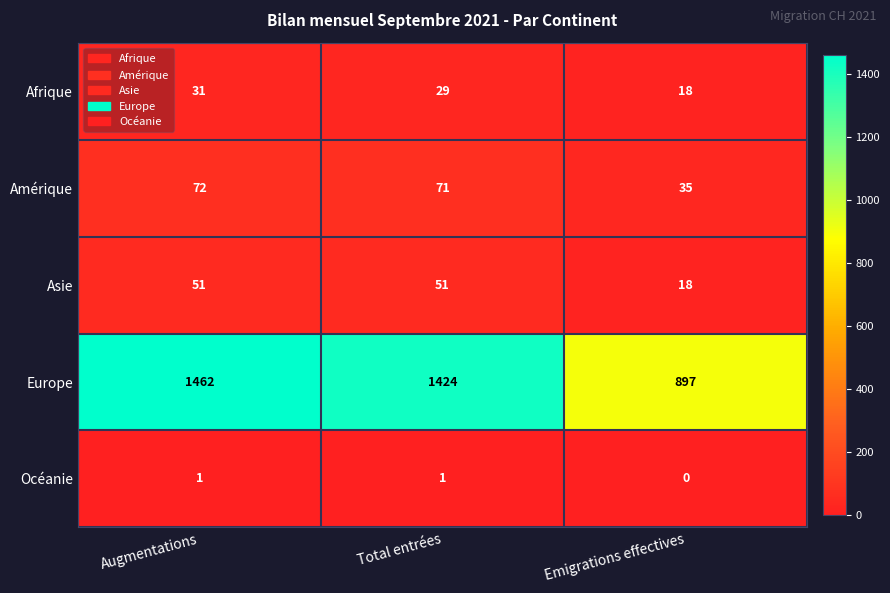

Rank the series by their maximum value, from highest to lowest.

Europe, Amérique, Asie, Afrique, Océanie